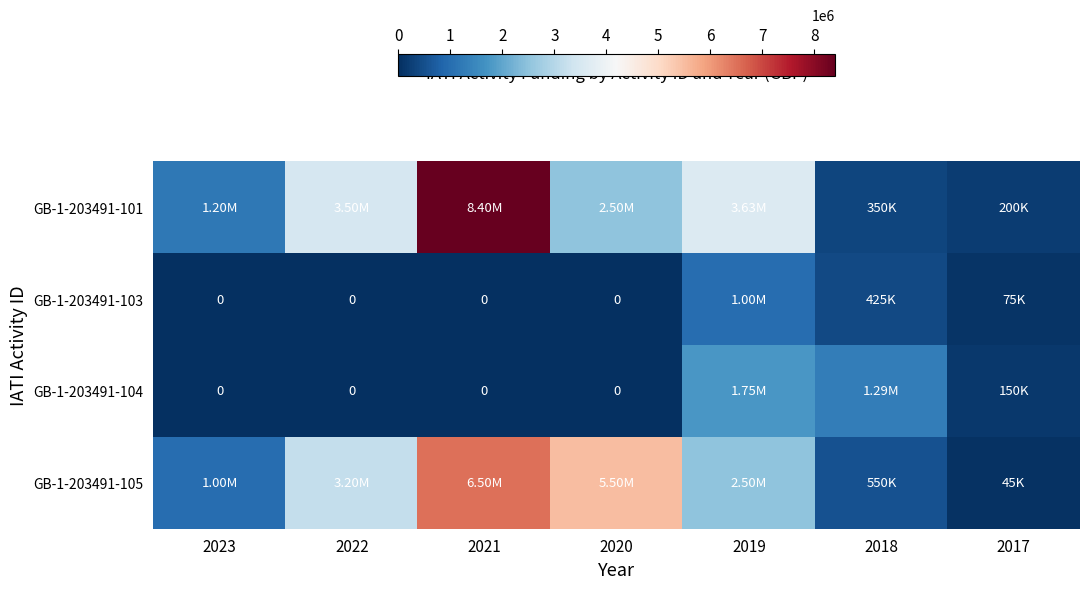

At which category does the chart reach its minimum across all series?

2023